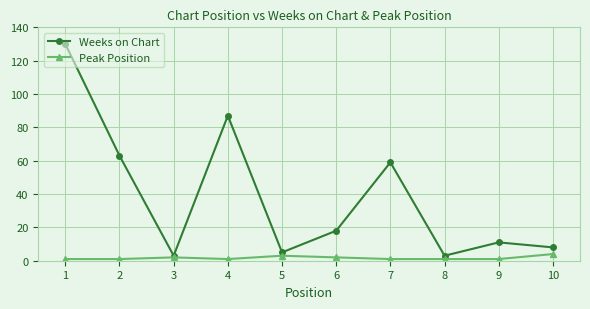

True or false: Weeks on Chart has more than 2 interior local peaks.

True